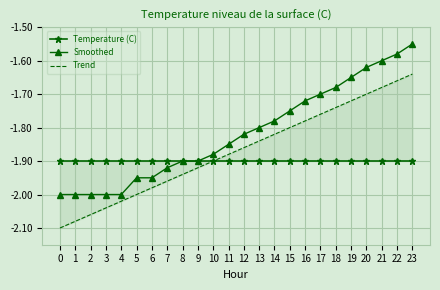

Reading left to right, transcribe all the data shown in this chart.

Temperature (C): -1.9	-1.9	-1.9	-1.9	-1.9	-1.9	-1.9	-1.9	-1.9	-1.9	-1.9	-1.9	-1.9	-1.9	-1.9	-1.9	-1.9	-1.9	-1.9	-1.9	-1.9	-1.9	-1.9	-1.9
Smoothed: -2.0	-2.0	-2.0	-2.0	-2.0	-1.9	-1.9	-1.9	-1.9	-1.9	-1.9	-1.9	-1.8	-1.8	-1.8	-1.8	-1.7	-1.7	-1.7	-1.6	-1.6	-1.6	-1.6	-1.6
Trend: -2.1	-2.1	-2.1	-2.0	-2.0	-2.0	-2.0	-2.0	-1.9	-1.9	-1.9	-1.9	-1.9	-1.8	-1.8	-1.8	-1.8	-1.8	-1.7	-1.7	-1.7	-1.7	-1.7	-1.6